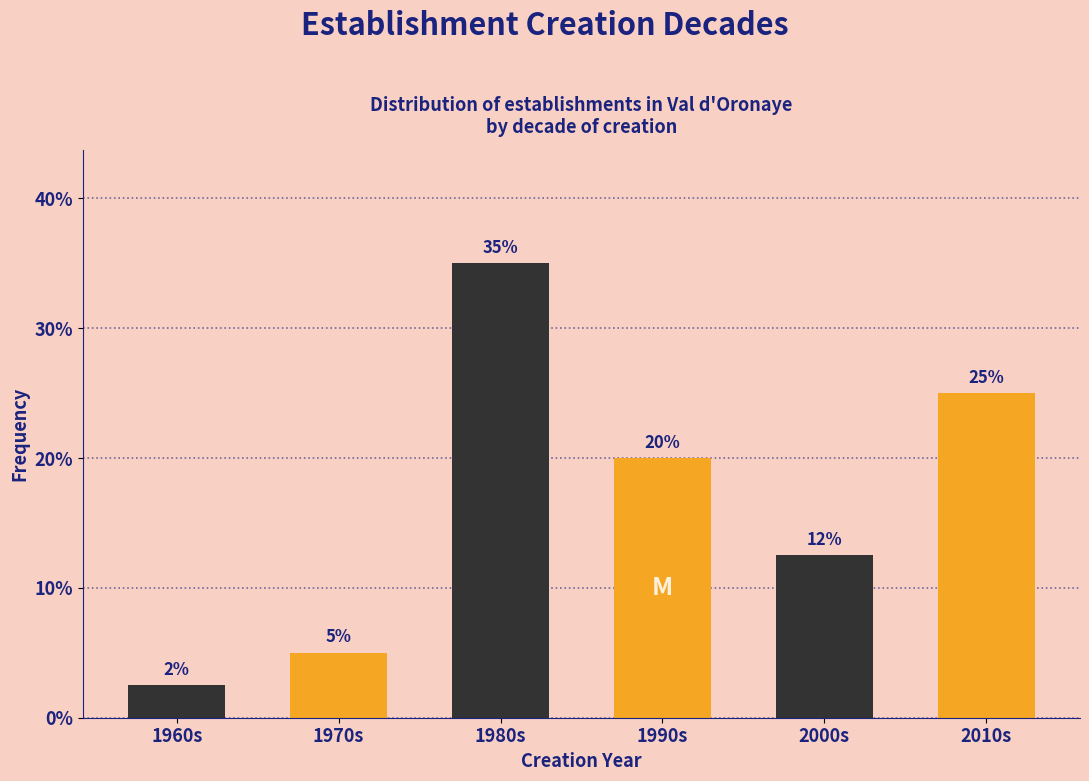

What is the smallest value displayed?

2.5